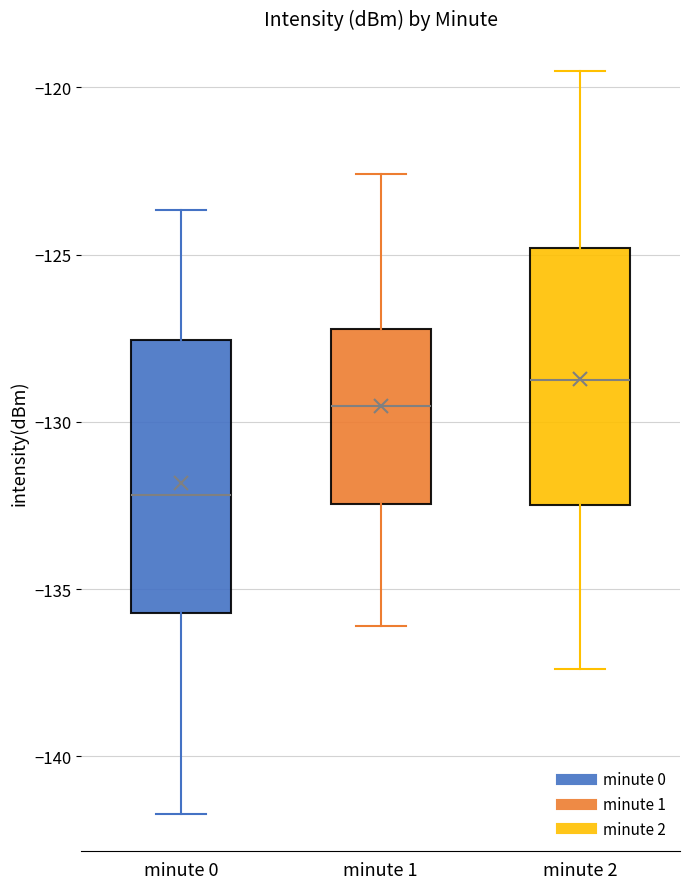

Which box's median line is the highest?

minute 2